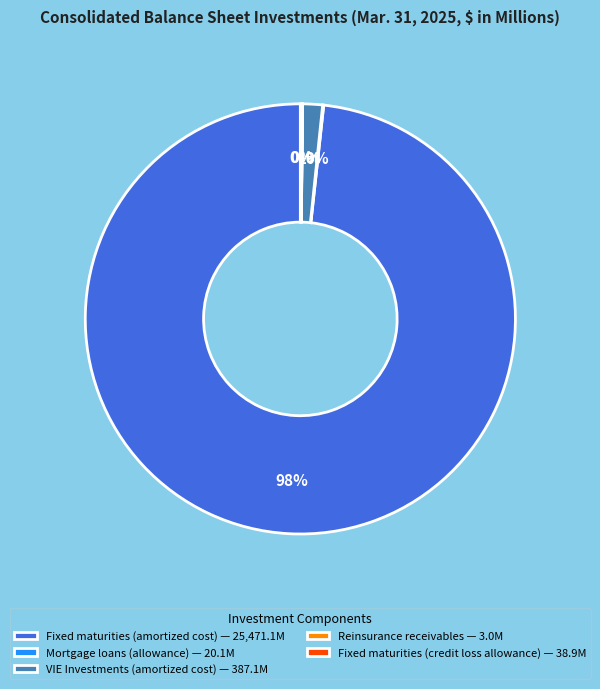

Does any single category account for the majority?

Yes